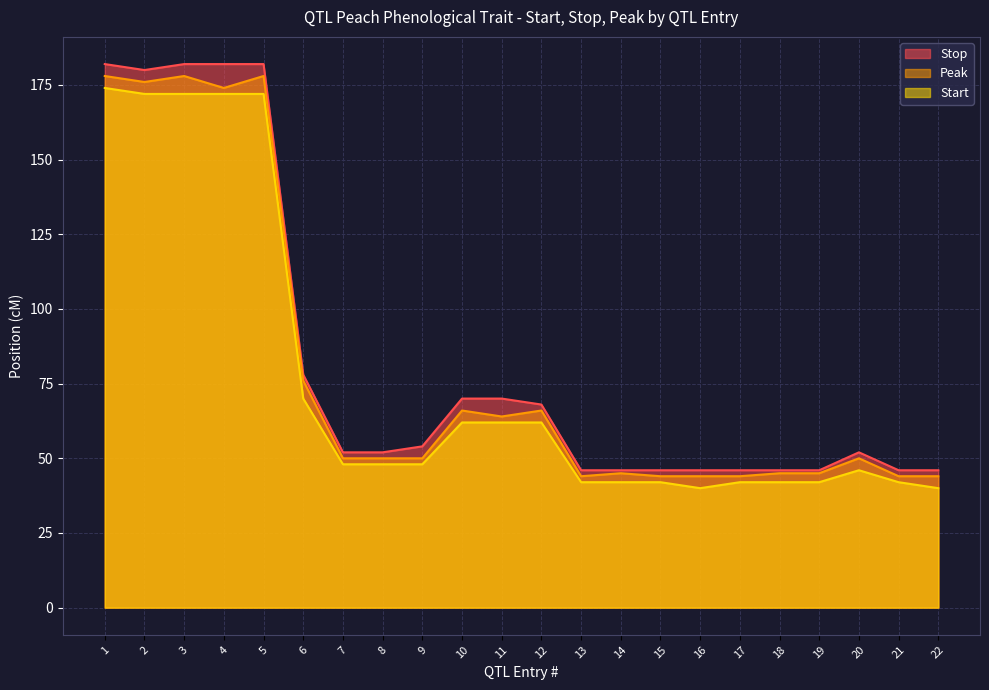

Where is Start nearest to the value 107?

6